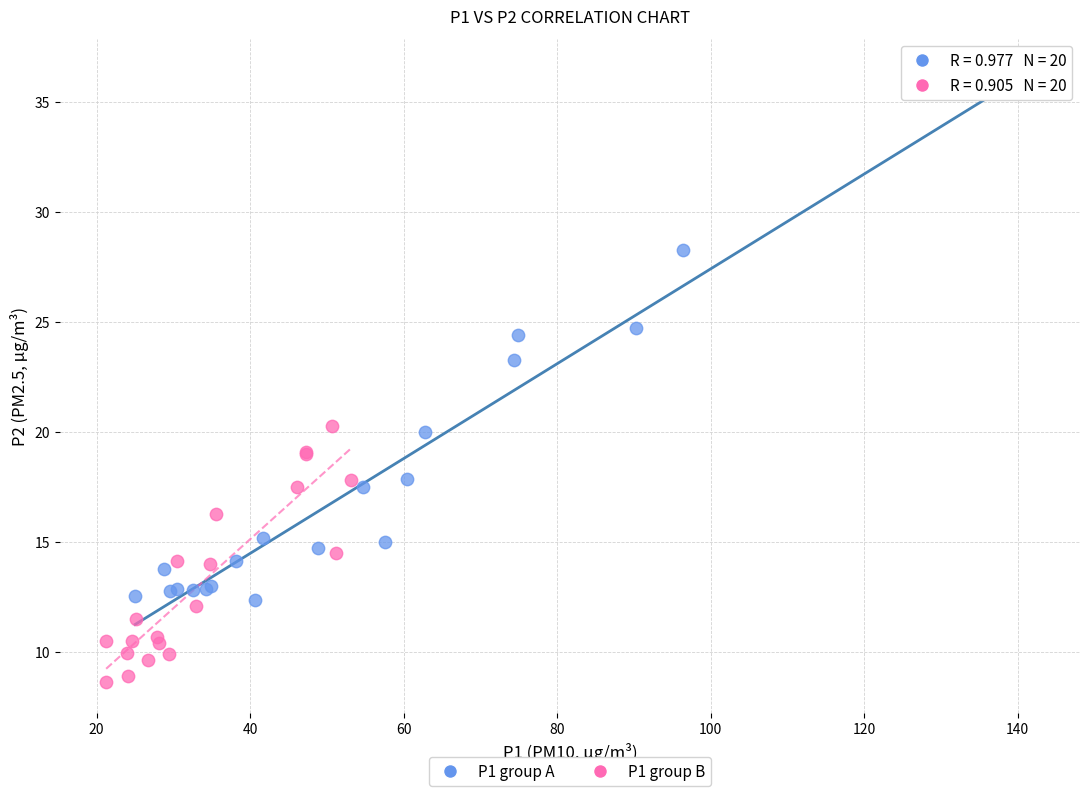

Which series contains the lowest Y value?

P1 group B